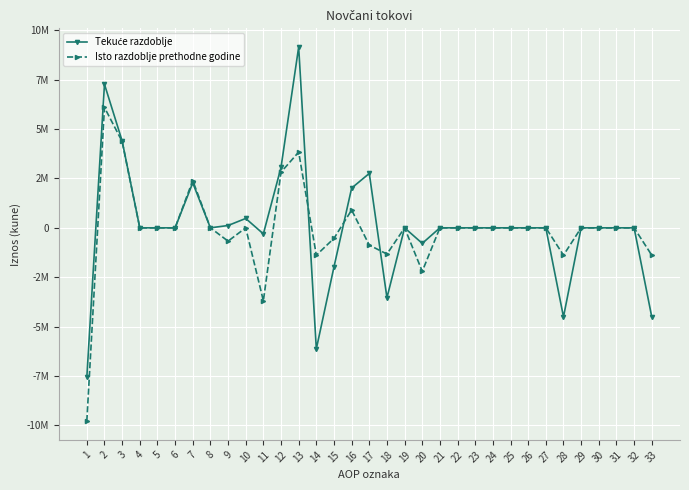

Reading left to right, transcribe all the data shown in this chart.

Tekuće razdoblje: 1=-7571894	2=7265971	3=4398570	4=0	5=0	6=-144	7=2275482	8=0	9=117372	10=474691	11=-305923	12=3058570	13=9150711	14=-6128210	15=-1975830	16=2011899	17=2752647	18=-3539430	19=0	20=-786783	21=0	22=0	23=144	24=0	25=0	26=0	27=144	28=-4507165	29=0	30=0	31=0	32=0	33=-4507165
Isto razdoblje prethodne godine: 1=-9785675	2=6091591	3=4371487	4=0	5=0	6=-504	7=2394783	8=0	9=-674175	10=0	11=-3694084	12=2817913	13=3833735	14=-1384521	15=-533194	16=901893	17=-876171	18=-1326594	19=0	20=-2202765	21=0	22=0	23=504	24=0	25=0	26=0	27=504	28=-1385000	29=0	30=0	31=0	32=0	33=-1385000